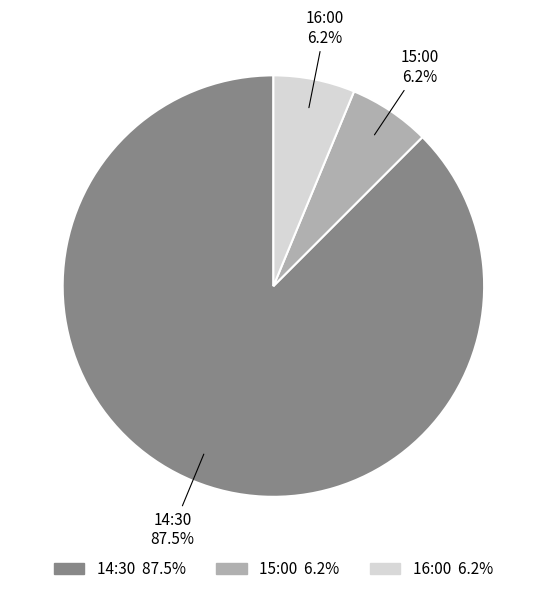

What percentage is the 15:00 slice, to the nearest percent?

6%